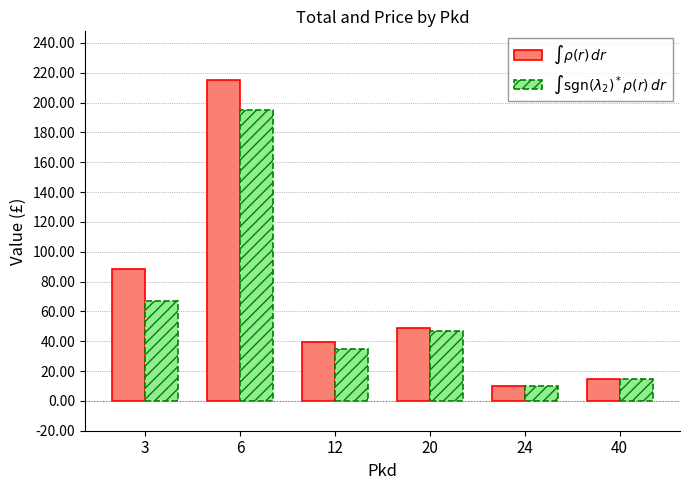

What is the difference between the second highest and second lowest values in the $\int \mathrm{sgn}(\lambda_2)^*\rho(r)\, dr$ series?

51.9